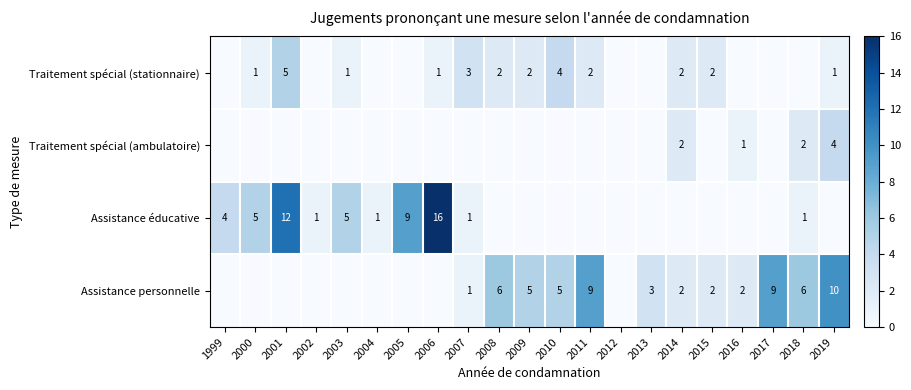

Is the value of Traitement spécial (ambulatoire) at 2016 greater than the value of Assistance éducative at 2005?

No